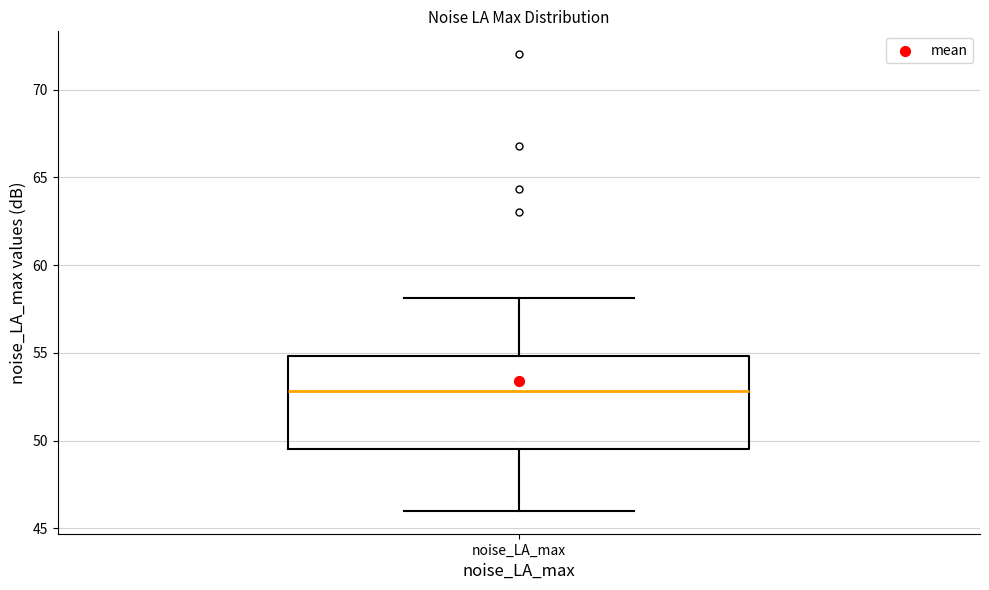

Where does the median line of the box for noise_LA_max sit on the y-axis? The values are not printed on the chart, so give them approximately, as read against the axis.

53.0